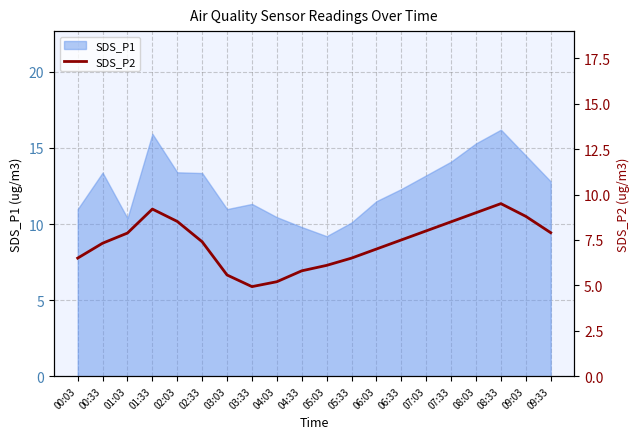

Reading right to left, what are all the values shown in this chart?

09:33=7.9	09:03=8.8	08:33=9.5	08:03=9.0	07:33=8.5	07:03=8.0	06:33=7.5	06:03=7.0	05:33=6.5	05:03=6.1	04:33=5.8	04:03=5.2	03:33=4.9	03:03=5.6	02:33=7.4	02:03=8.5	01:33=9.2	01:03=7.9	00:33=7.3	00:03=6.5